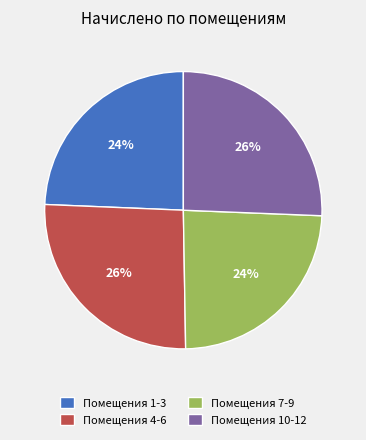

Is the sum of Помещения 1-3 and Помещения 7-9 greater than half?

No